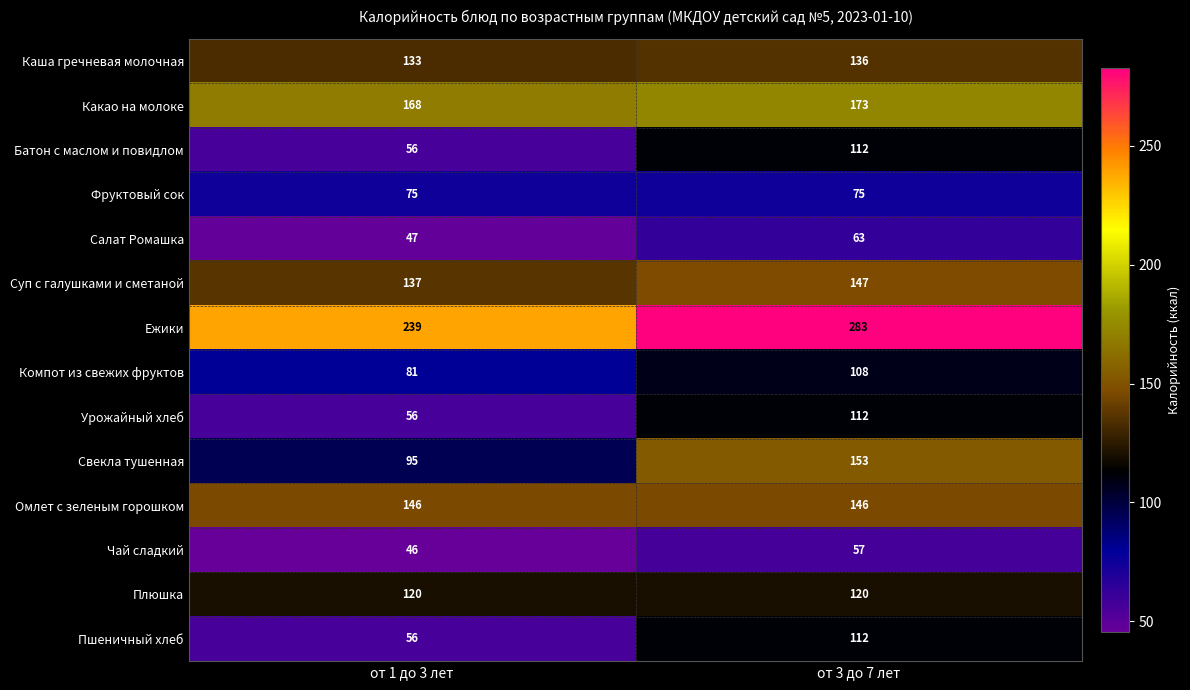

What is the sum of all Суп с галушками и сметаной values?

284